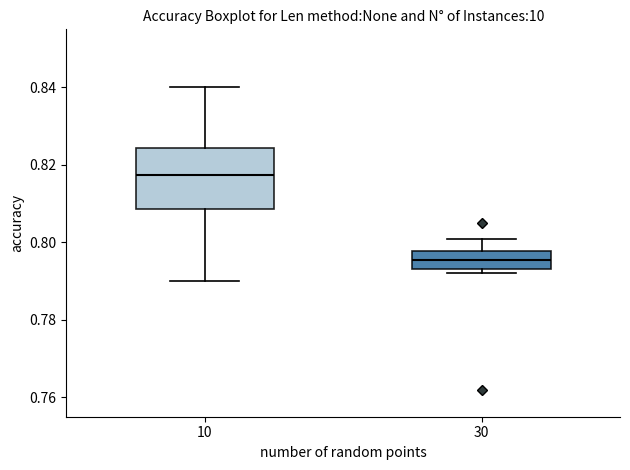

Which box's median line is the highest?

10